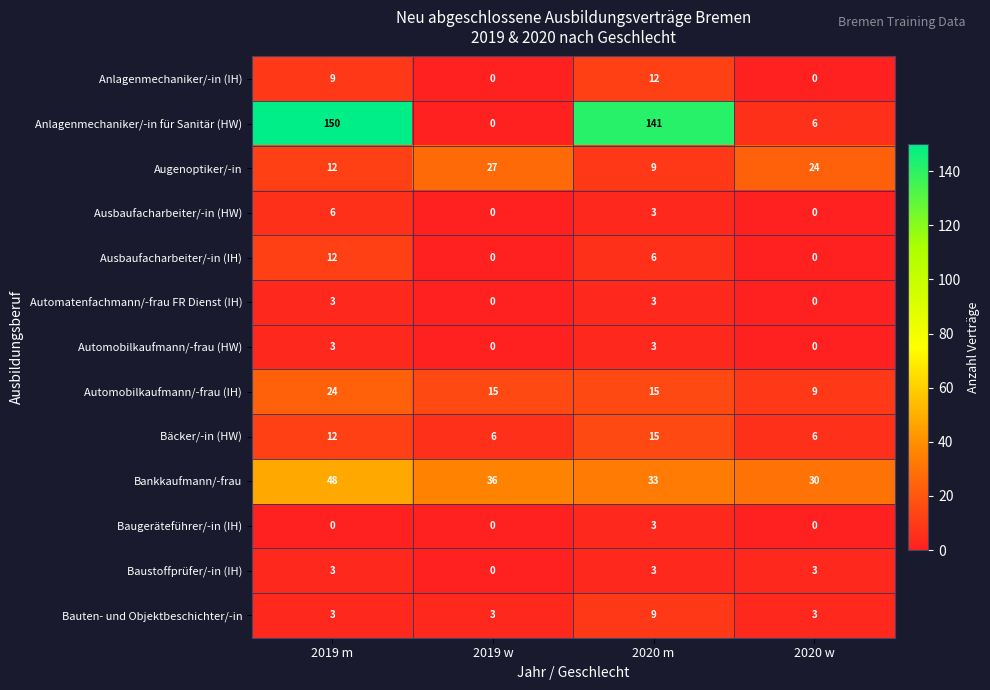

List the labels in order of Augenoptiker/-in value, largest first.

2019 w, 2020 w, 2019 m, 2020 m